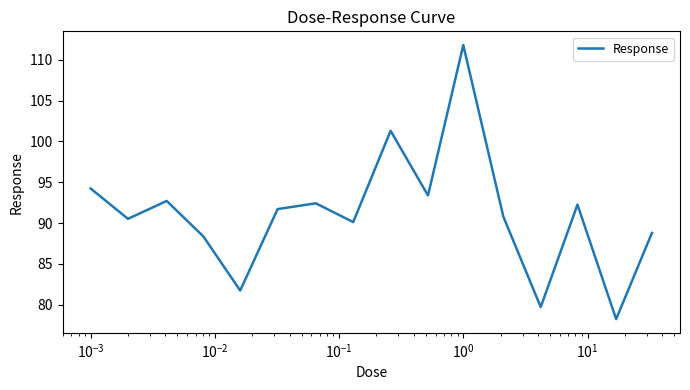

What is the smallest value displayed?

78.2